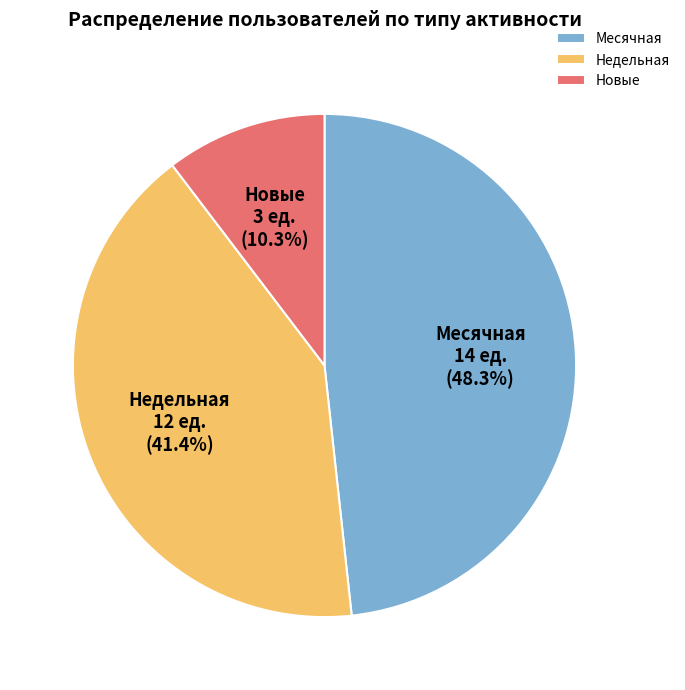

Which category has the biggest portion of the pie?

Месячная